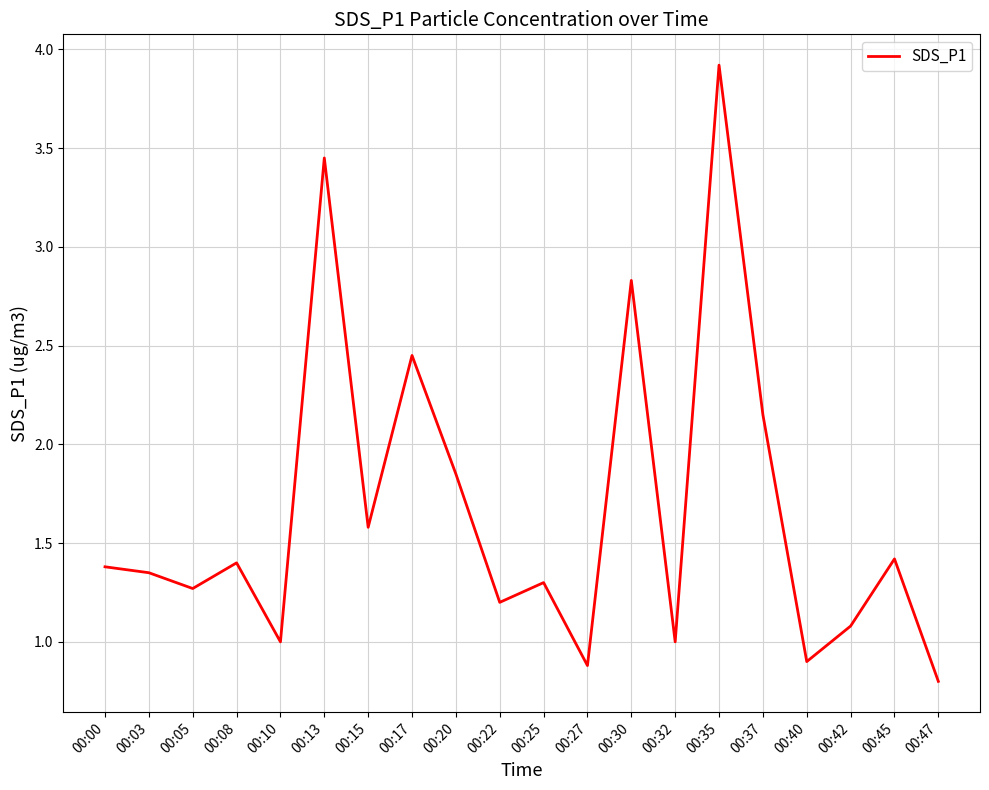

What is the greatest value displayed?

3.9